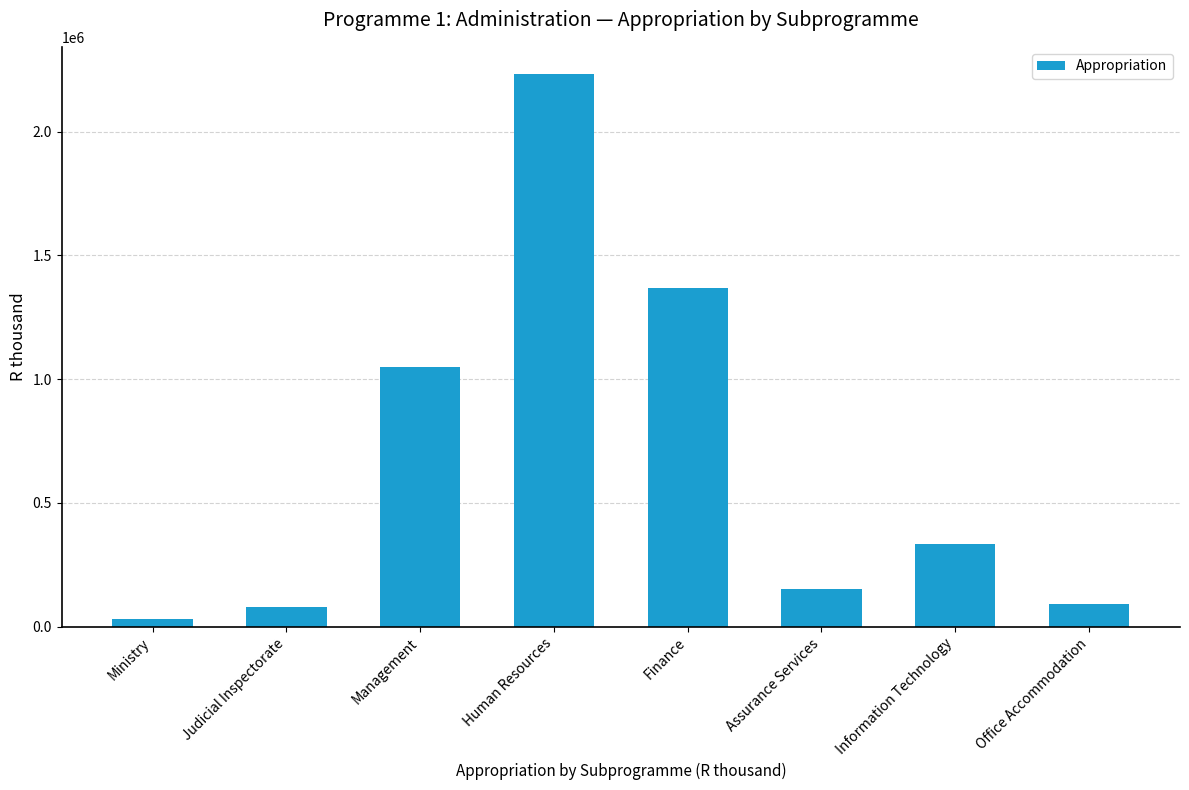

What is the smallest value displayed?

31396